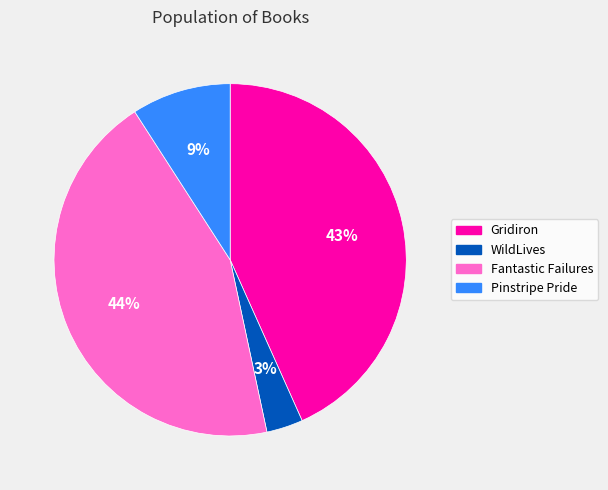

How many segments does this pie chart have?

4